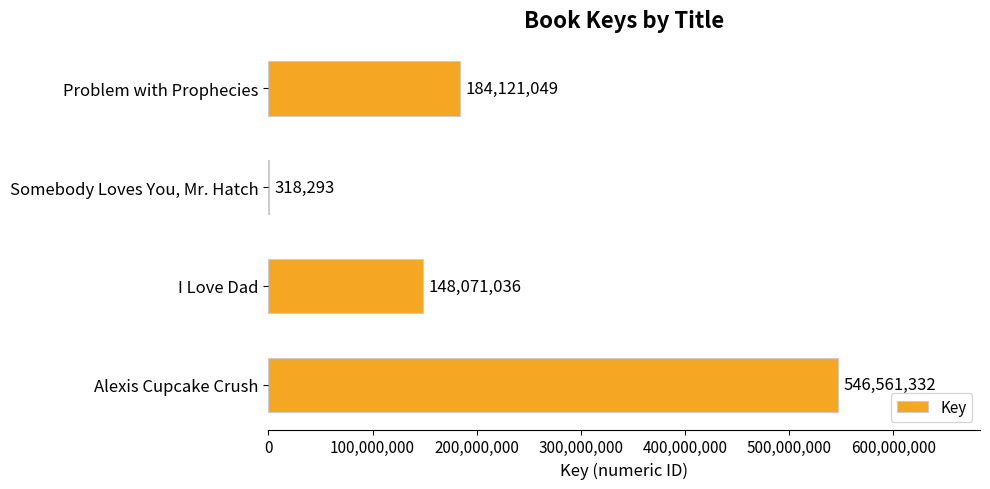

Reading top to bottom, transcribe all the data shown in this chart.

Problem with Prophecies=184121049	Somebody Loves You, Mr. Hatch=318293	I Love Dad=148071036	Alexis Cupcake Crush=546561332